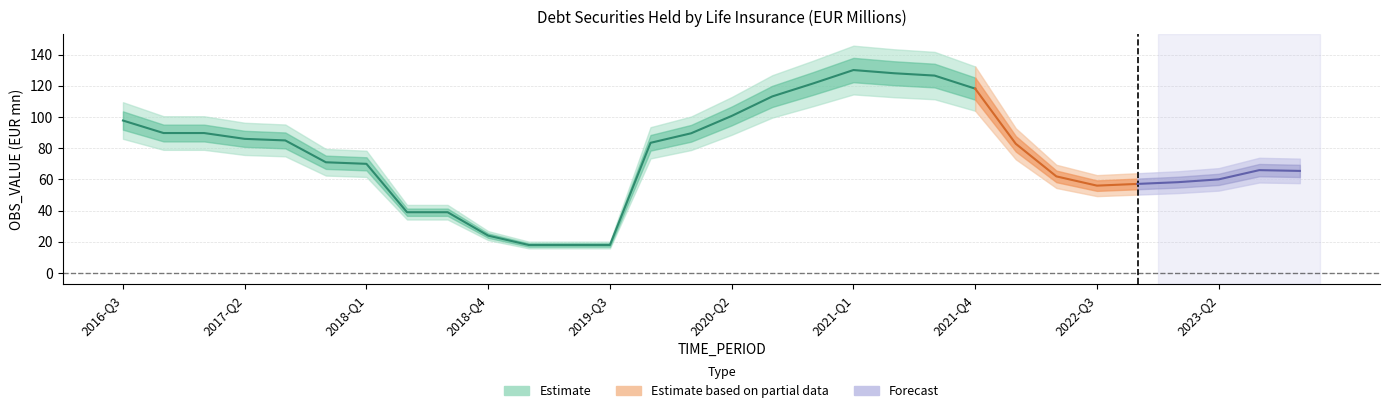

Which label corresponds to the largest value in the chart?

2021-Q1